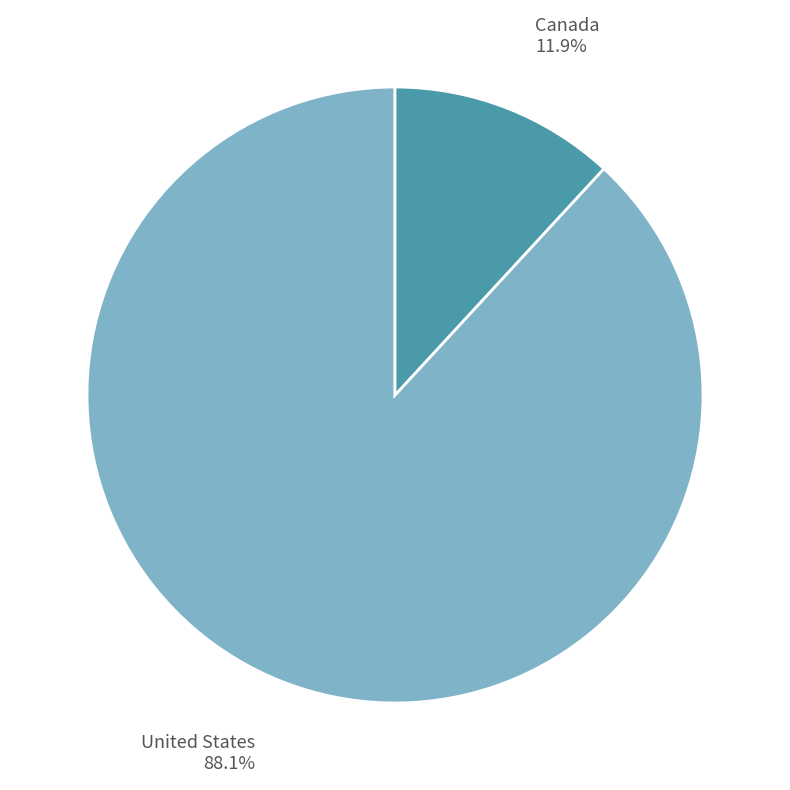

What is the majority slice?

United States